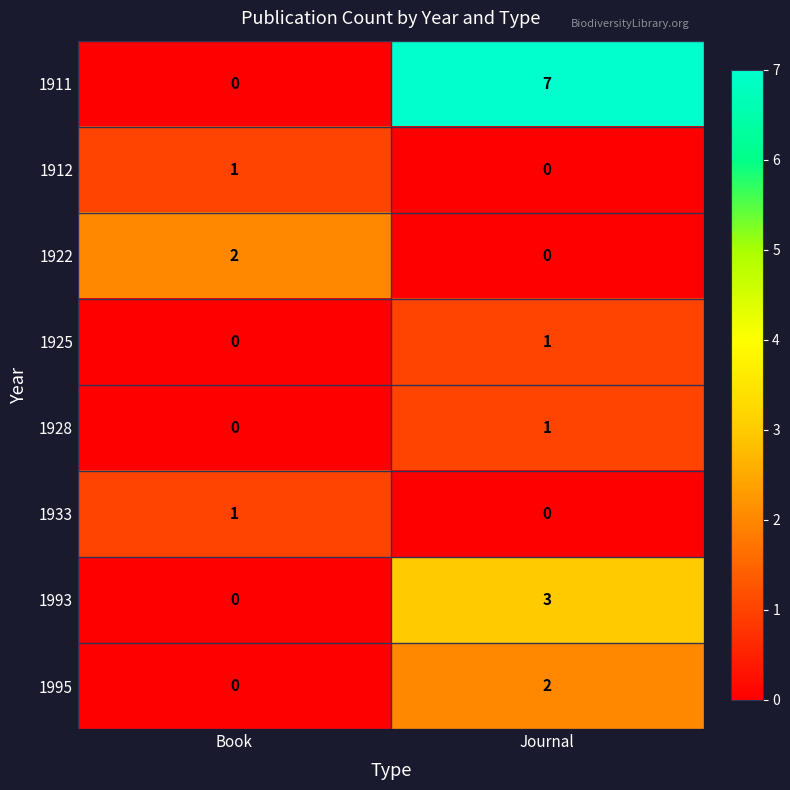

What is the total value across all series at Book?

4